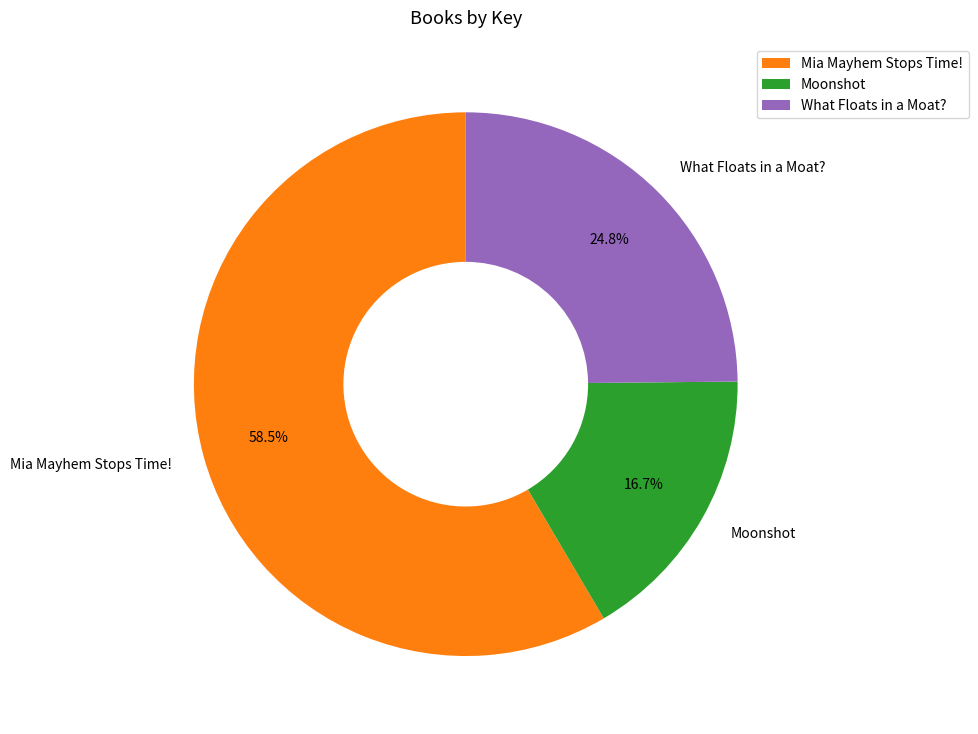

What is the total percentage of What Floats in a Moat? and Moonshot?

41.5%